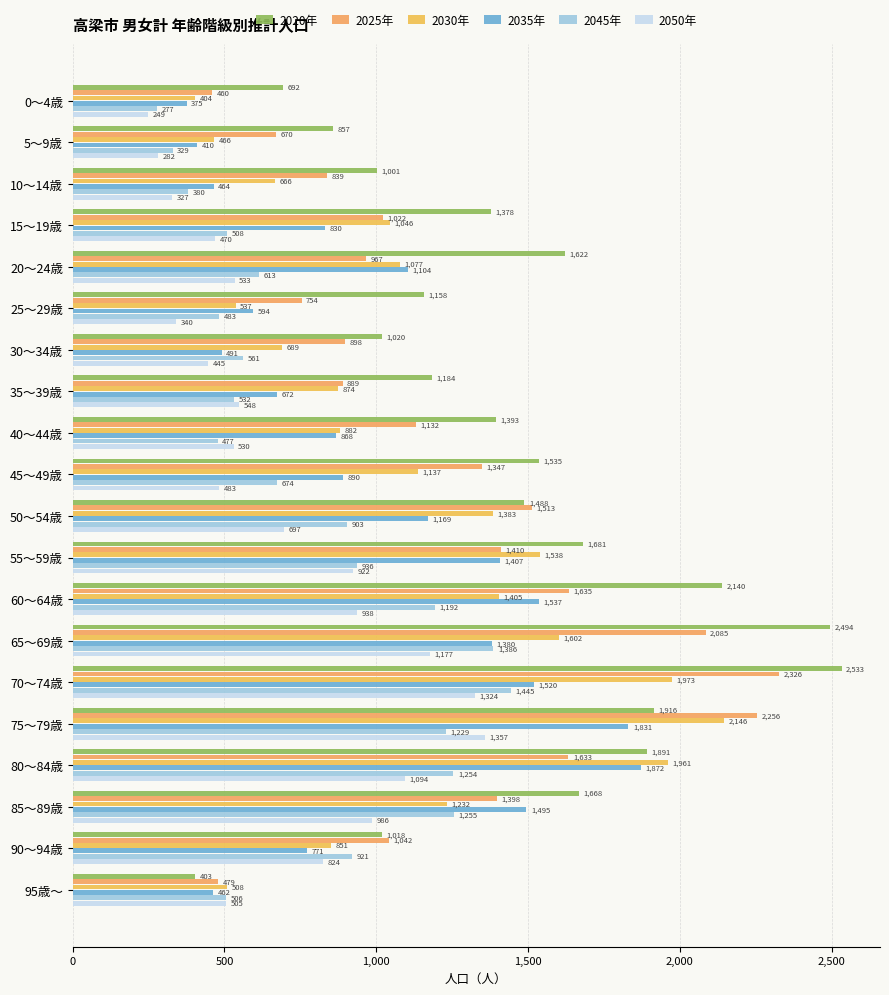

How many categories are shown in the chart?

20